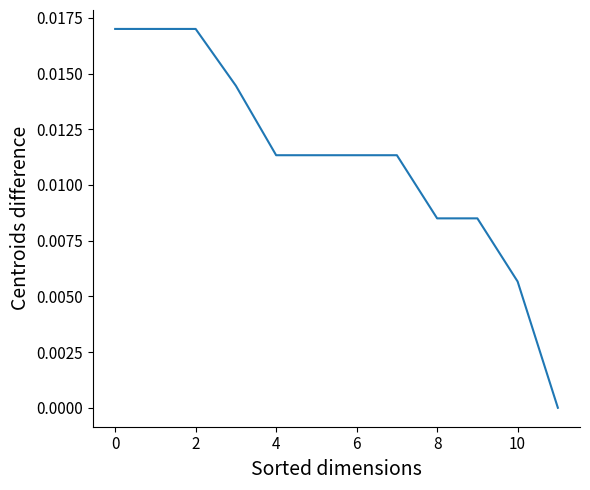

Is this an area chart (filled region under the line)?

No